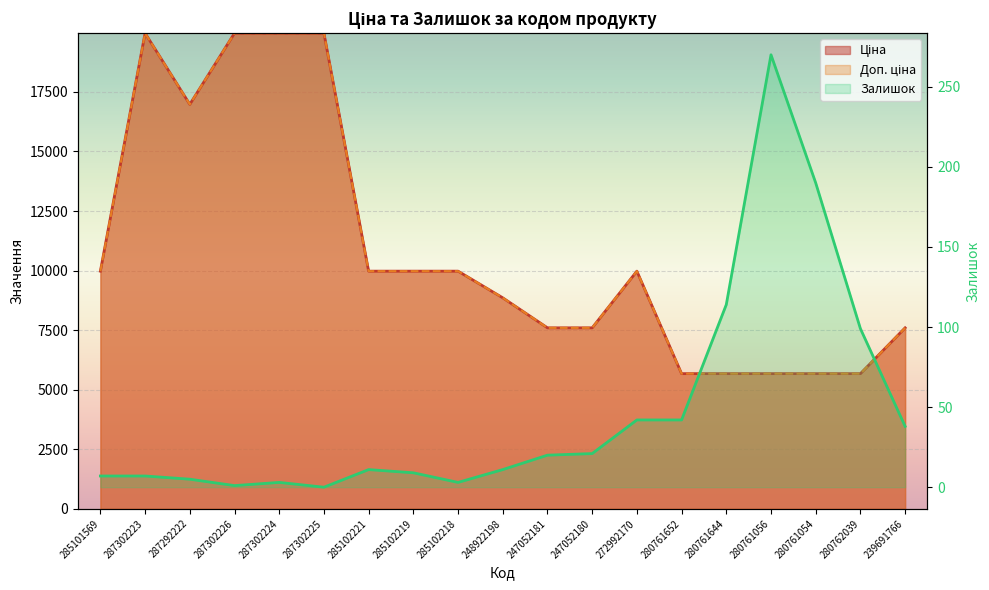

Between 285102218 and 285101569, which is larger?

285102218